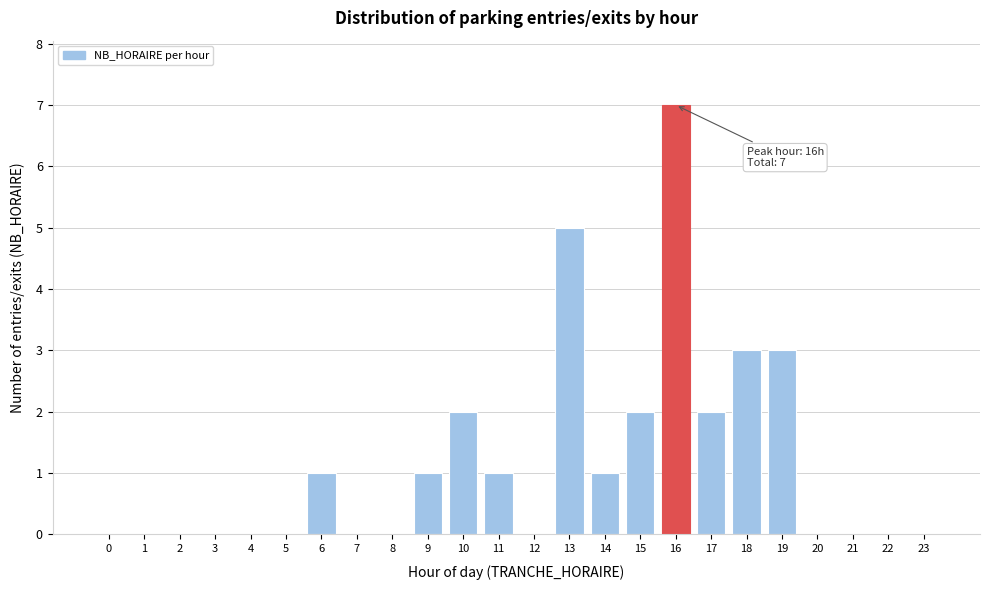

Reading left to right, extract all data points from this chart.

0=0	1=0	2=0	3=0	4=0	5=0	6=1	7=0	8=0	9=1	10=2	11=1	12=0	13=5	14=1	15=2	16=7	17=2	18=3	19=3	20=0	21=0	22=0	23=0